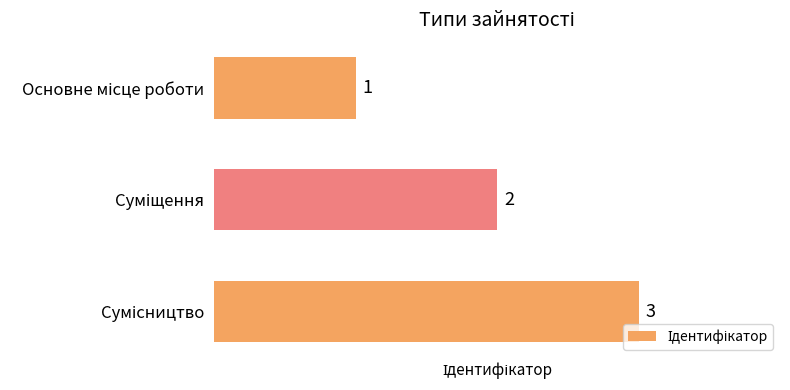

What is the value of the 3rd bar from the top?

3